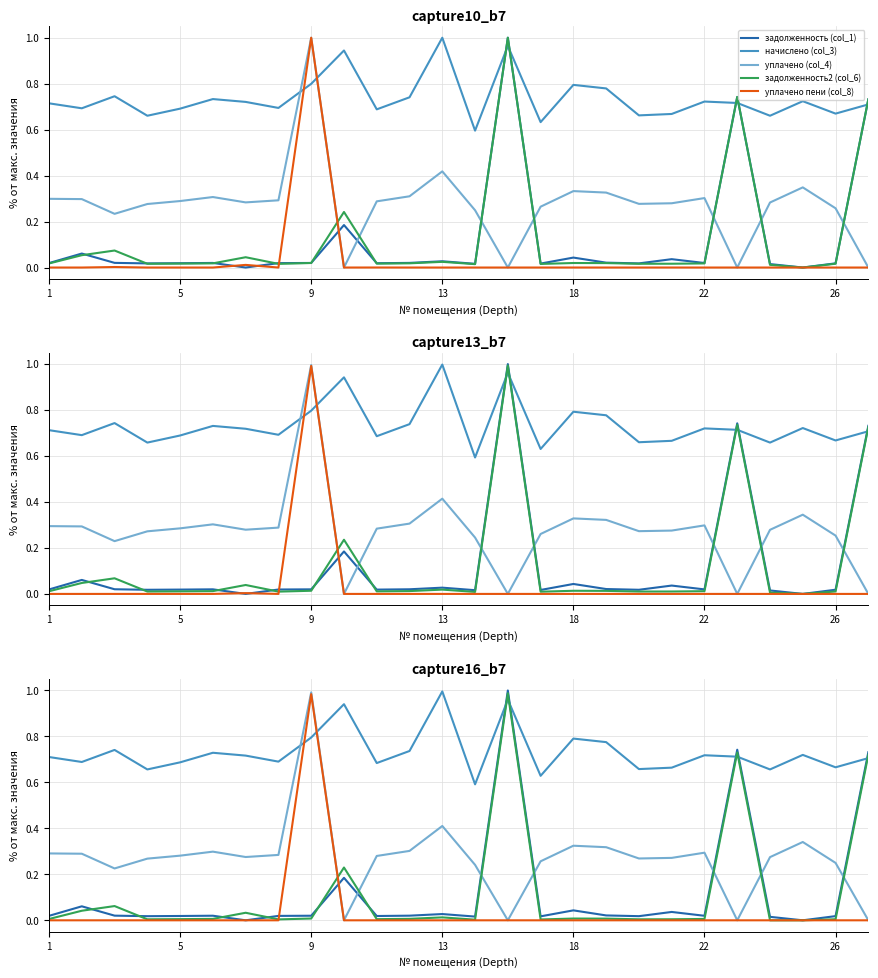

What are all the series names shown in the legend?

задолженность (col_1), начислено (col_3), уплачено (col_4), задолженность2 (col_6), уплачено пени (col_8)